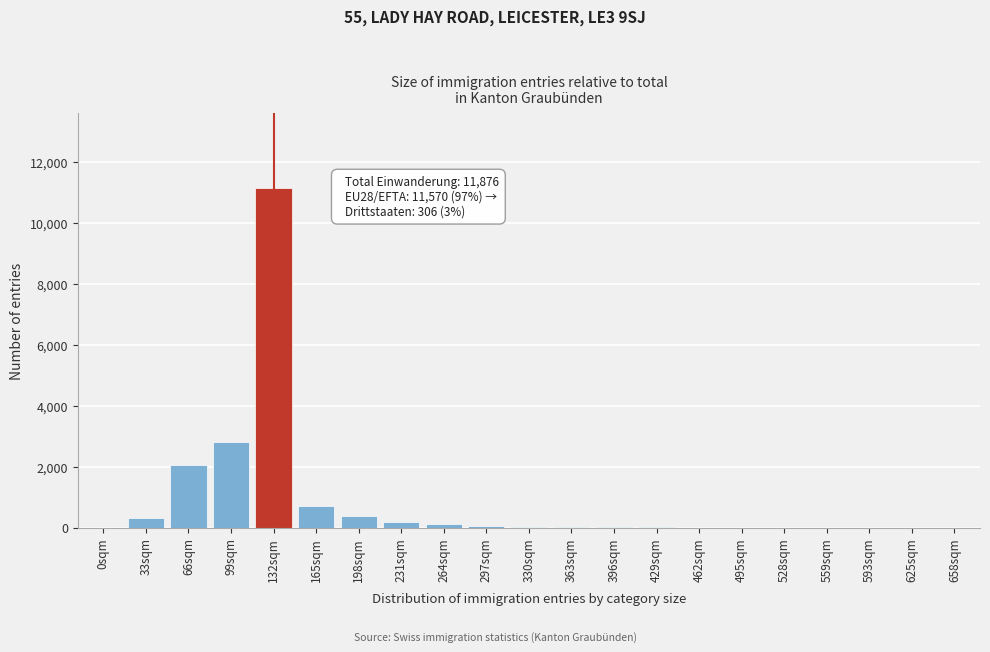

What is the sum of all values?

17913